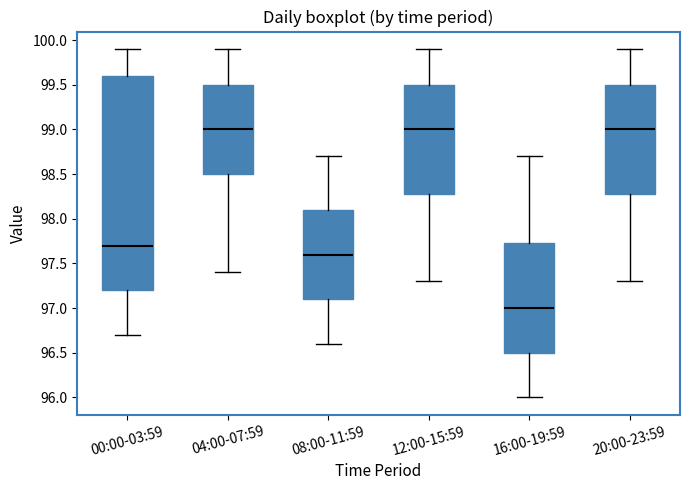

Reading left to right, transcribe this box plot: for each box, give where its median line is, the range the box spans, and where its two whiskers end, as read against the y-axis. The values are not printed on the chart, so give them approximately, as read against the axis.

00:00-03:59: median 97.70, box 97.20 to 99.60, whiskers 96.70 to 99.90
04:00-07:59: median 99.00, box 98.50 to 99.50, whiskers 97.40 to 99.90
08:00-11:59: median 97.60, box 97.10 to 98.10, whiskers 96.60 to 98.70
12:00-15:59: median 99.00, box 98.30 to 99.50, whiskers 97.30 to 99.90
16:00-19:59: median 97.00, box 96.50 to 97.75, whiskers 96.00 to 98.70
20:00-23:59: median 99.00, box 98.30 to 99.50, whiskers 97.30 to 99.90